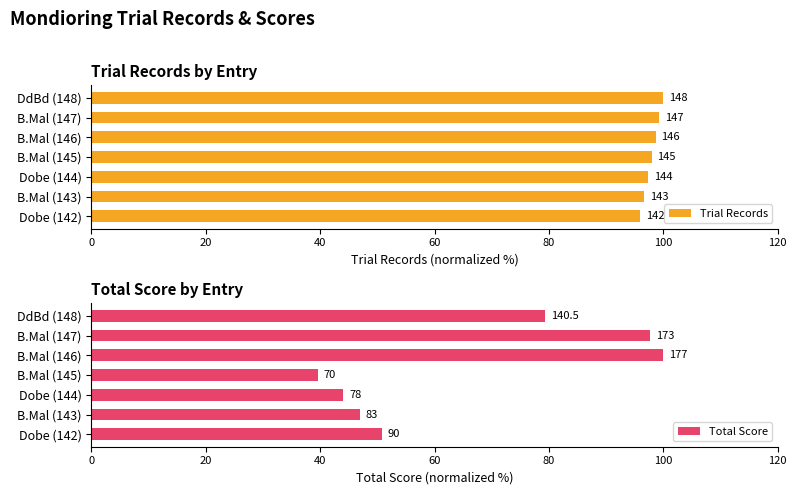

Reading left to right, extract all data points from this chart.

Trial Records: 95.9	96.6	97.3	98.0	98.6	99.3	100.0
Total Score: 50.8	46.9	44.1	39.5	100.0	97.7	79.4